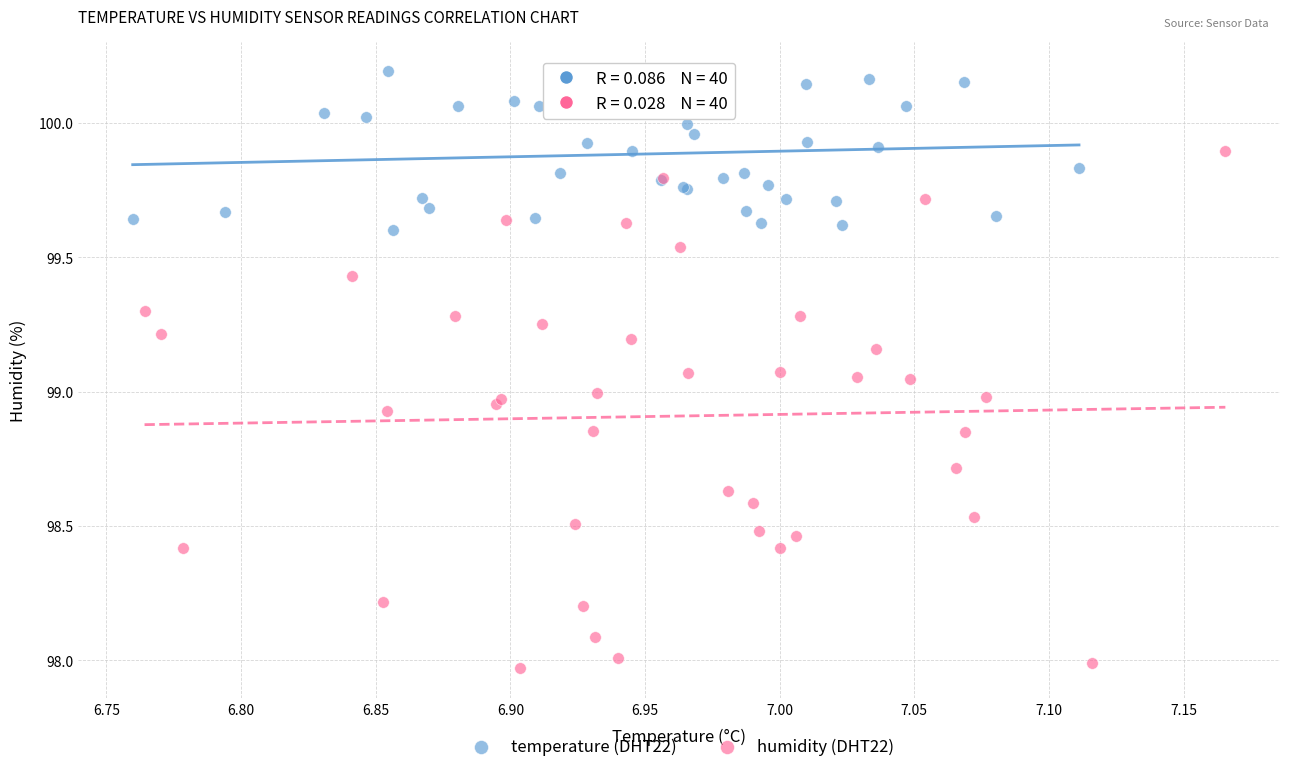

Which series reaches the maximum Y coordinate?

temperature (DHT22)